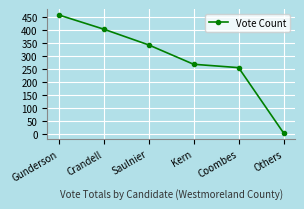

Reading left to right, what are all the values shown in this chart?

Gunderson=459	Crandell=404	Saulnier=343	Kern=268	Coombes=255	Others=2